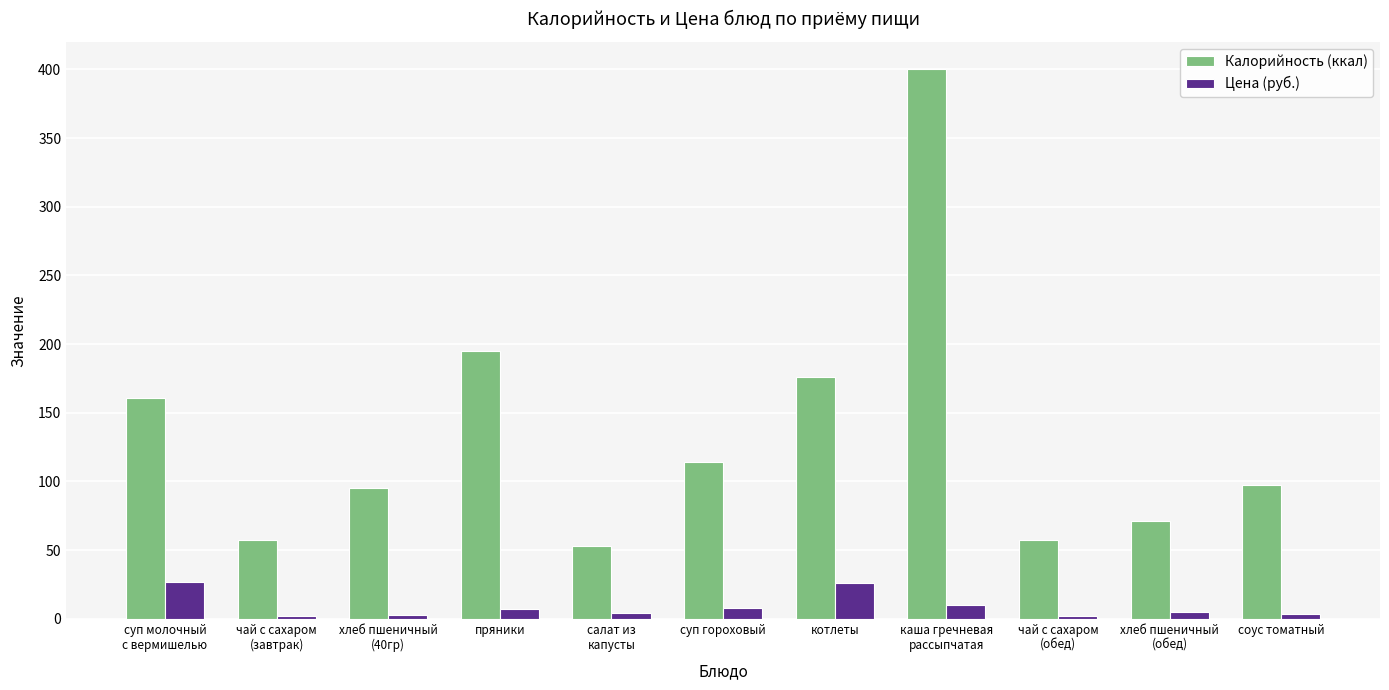

Is it true that Цена (руб.) equals 9.9 at котлеты?

False